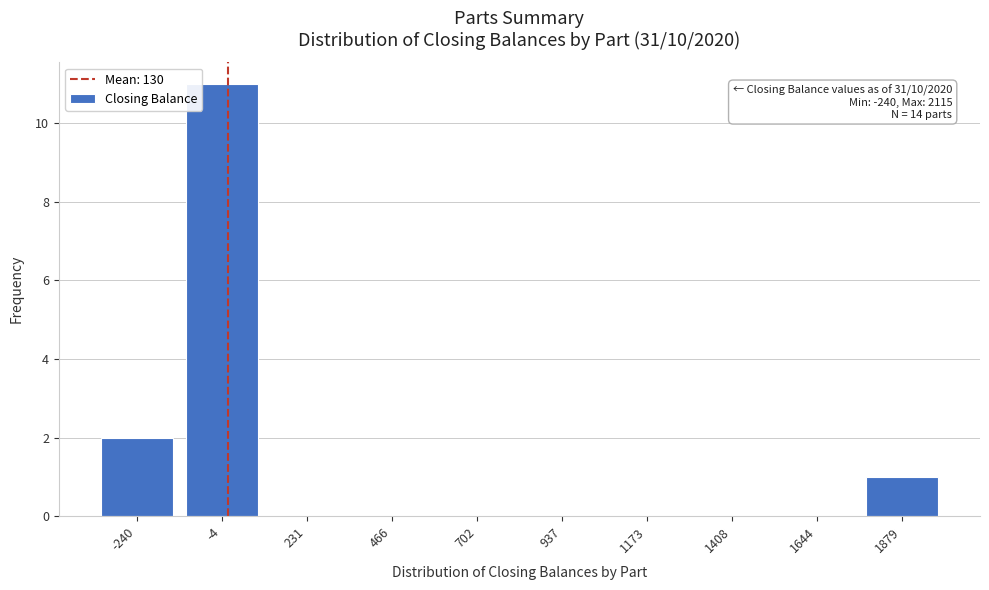

Reading right to left, what are all the values shown in this chart?

1879=1	1644=0	1408=0	1173=0	937=0	702=0	466=0	231=0	-4=11	-240=2